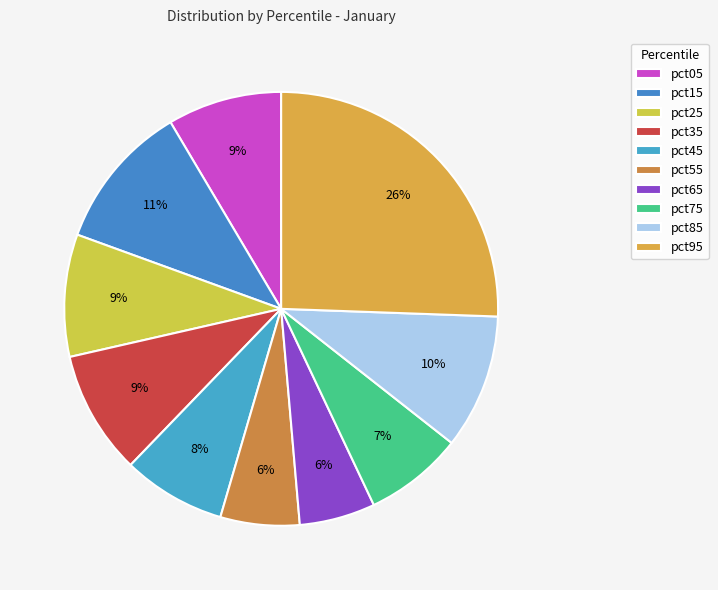

Which slice is the smallest?

pct65